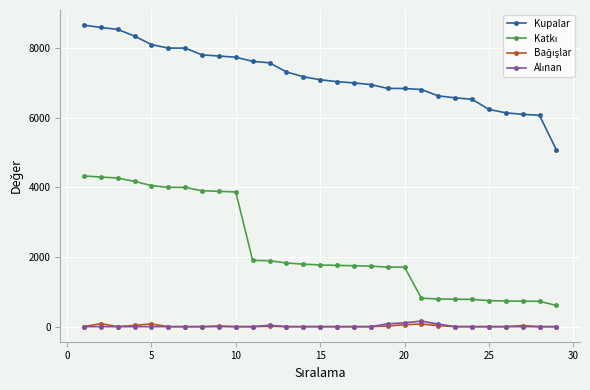

At how many categories does at least one series exceed 4952?

29